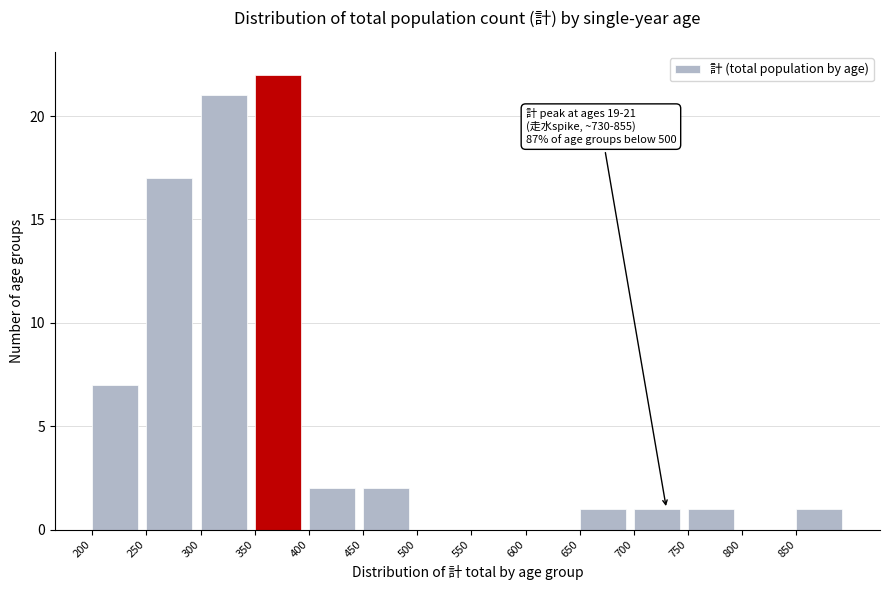

Which range on the x-axis has the tallest bar?

350 to 400